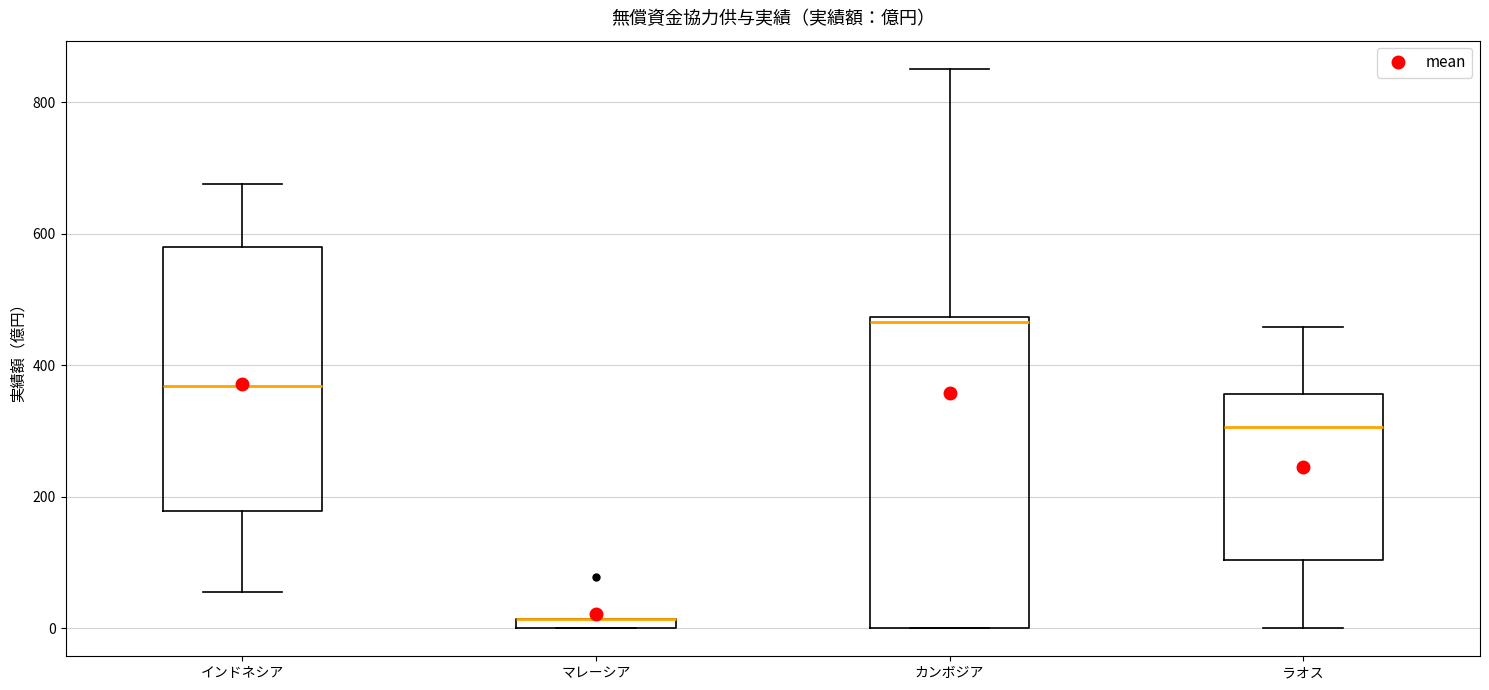

Comparing the boxes themselves (not the whiskers), which one is the tallest?

カンボジア